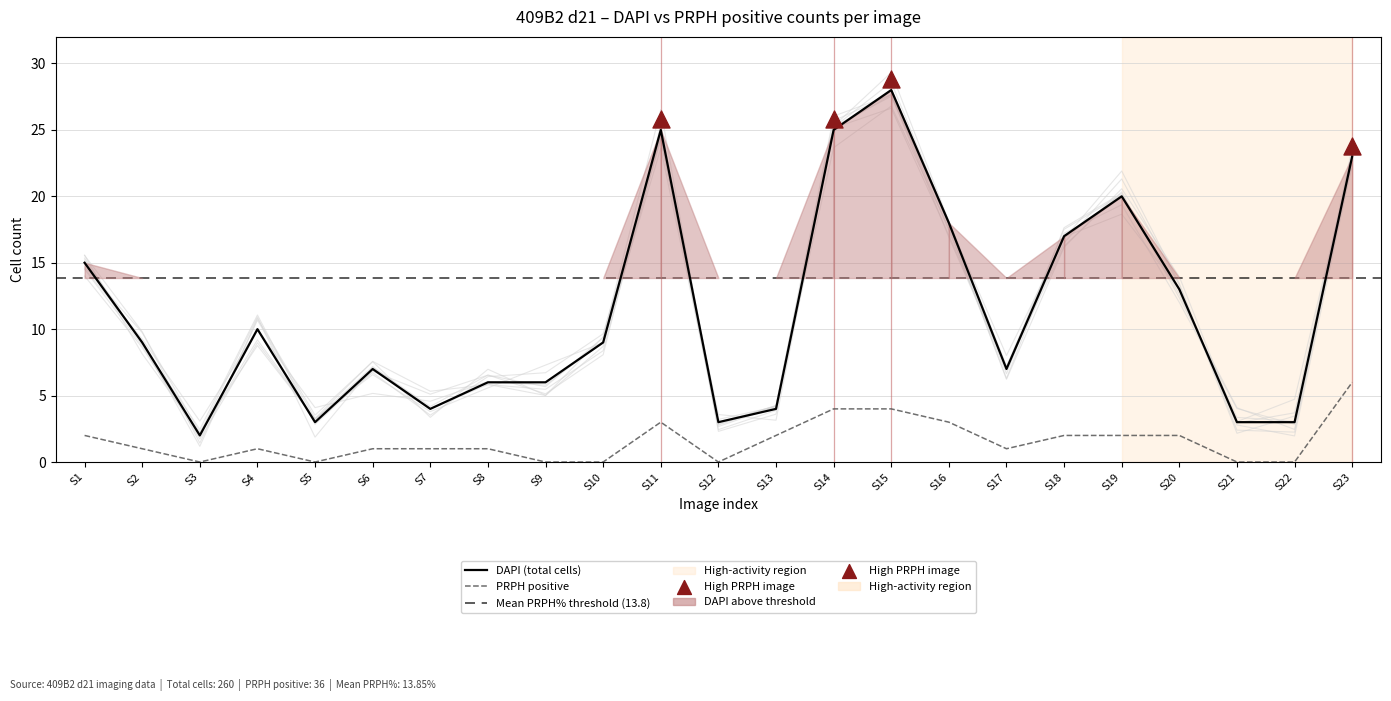

At how many categories does at least one series exceed 11?

9